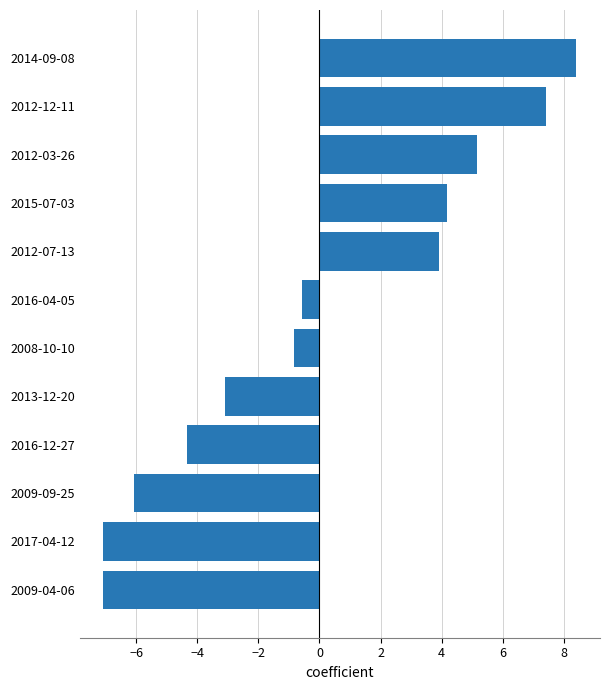

True or false: the data shows -7.1 at 2009-04-06.

True